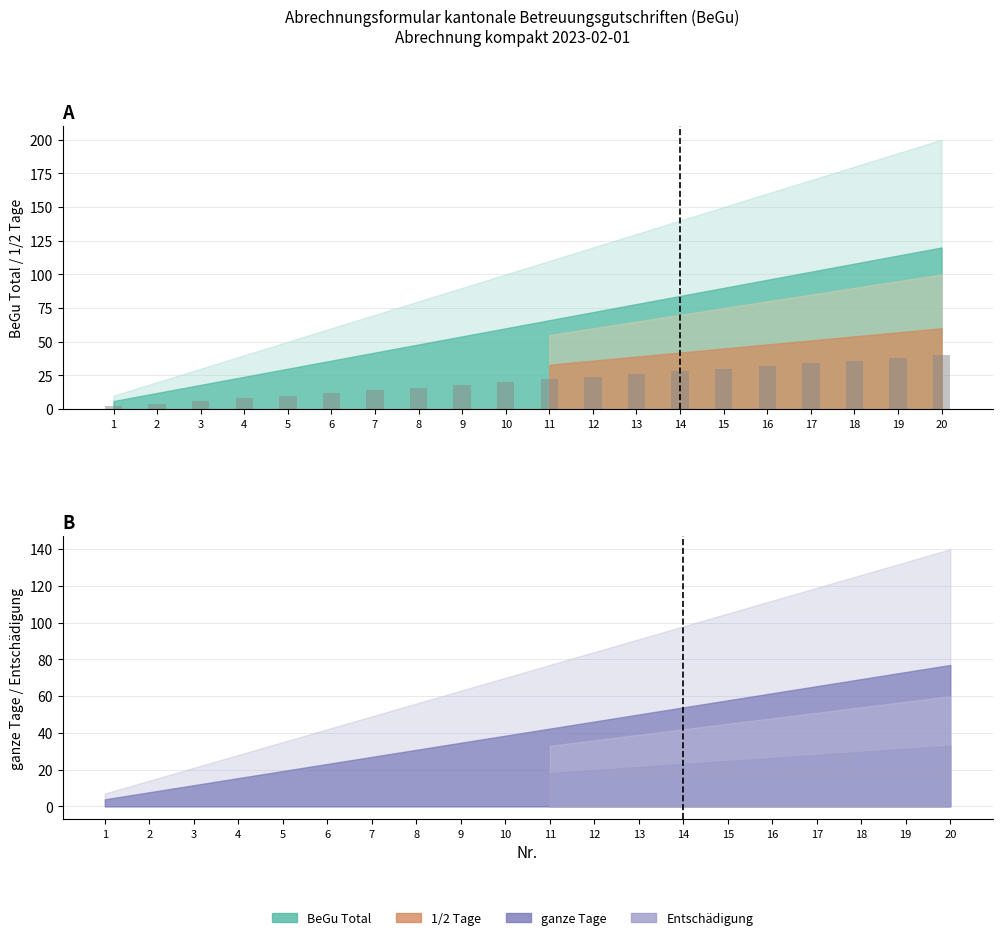

Where is the data nearest to the value 21?

10